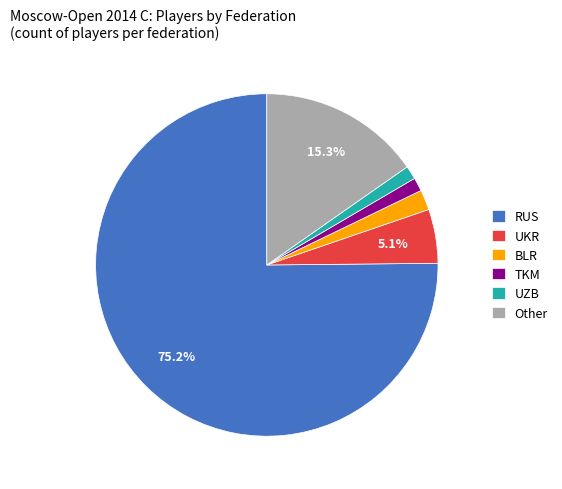

Do UZB and UKR together represent more than half of the pie?

No